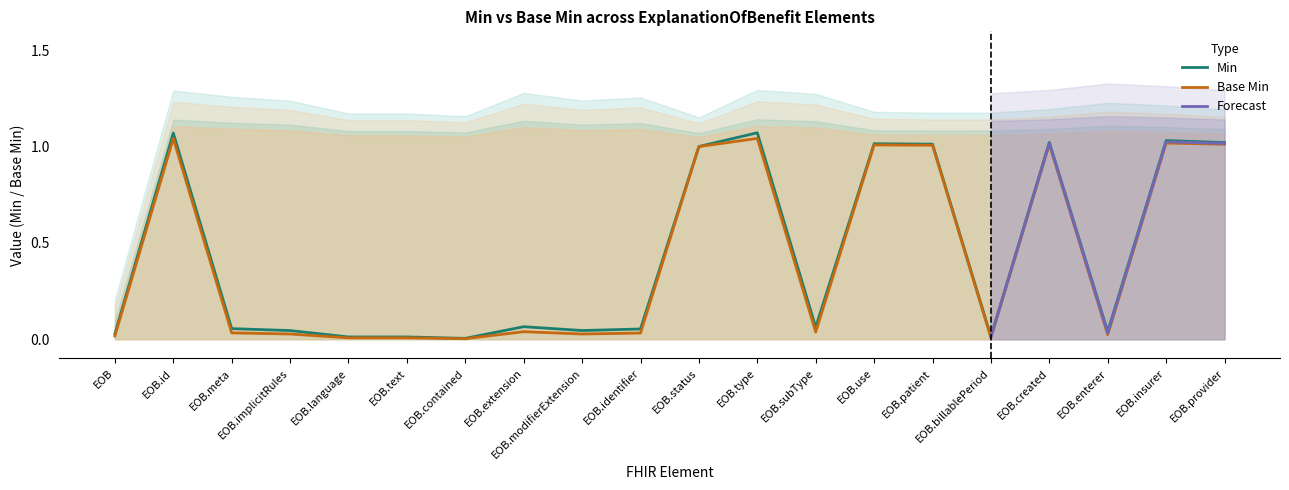

The Min series shows 1.0 at EOB.use. True or false?

True